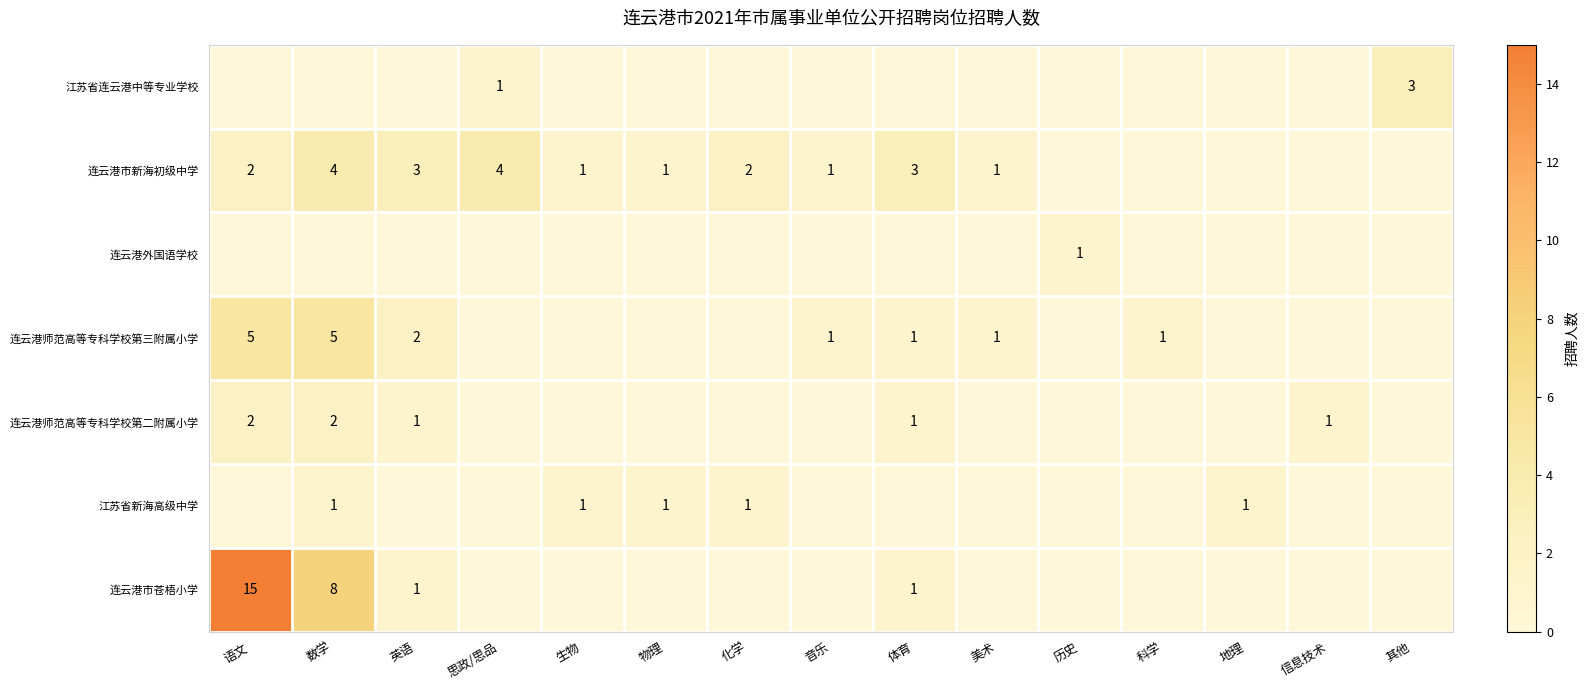

The value of 连云港市苍梧小学 at 数学 is 5. True or false?

False